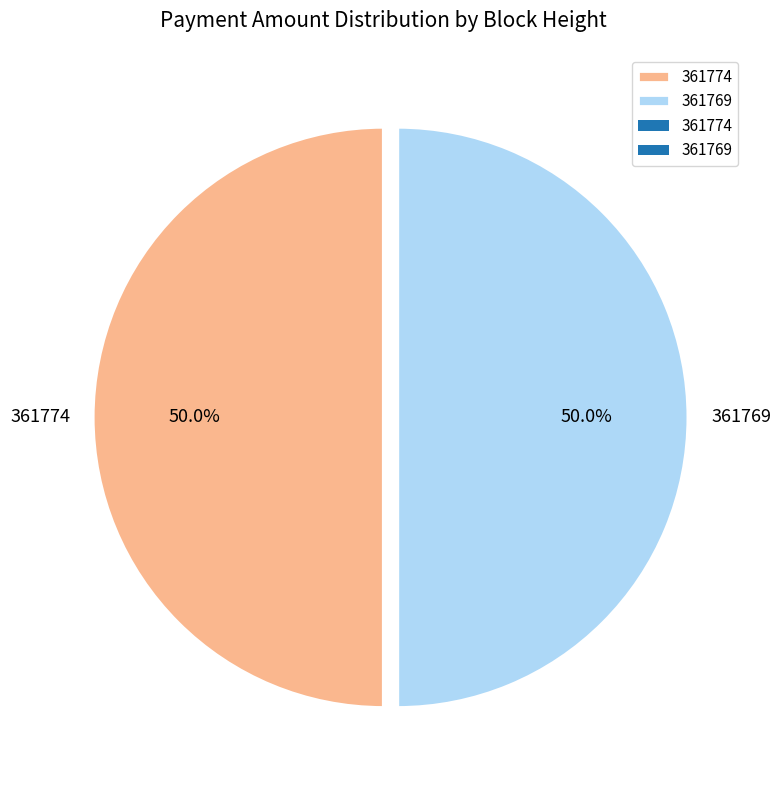

How many slices are in this pie chart?

2